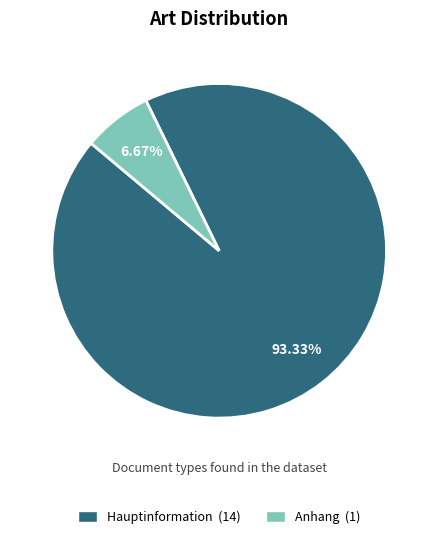

Which category accounts for the majority?

Hauptinformation